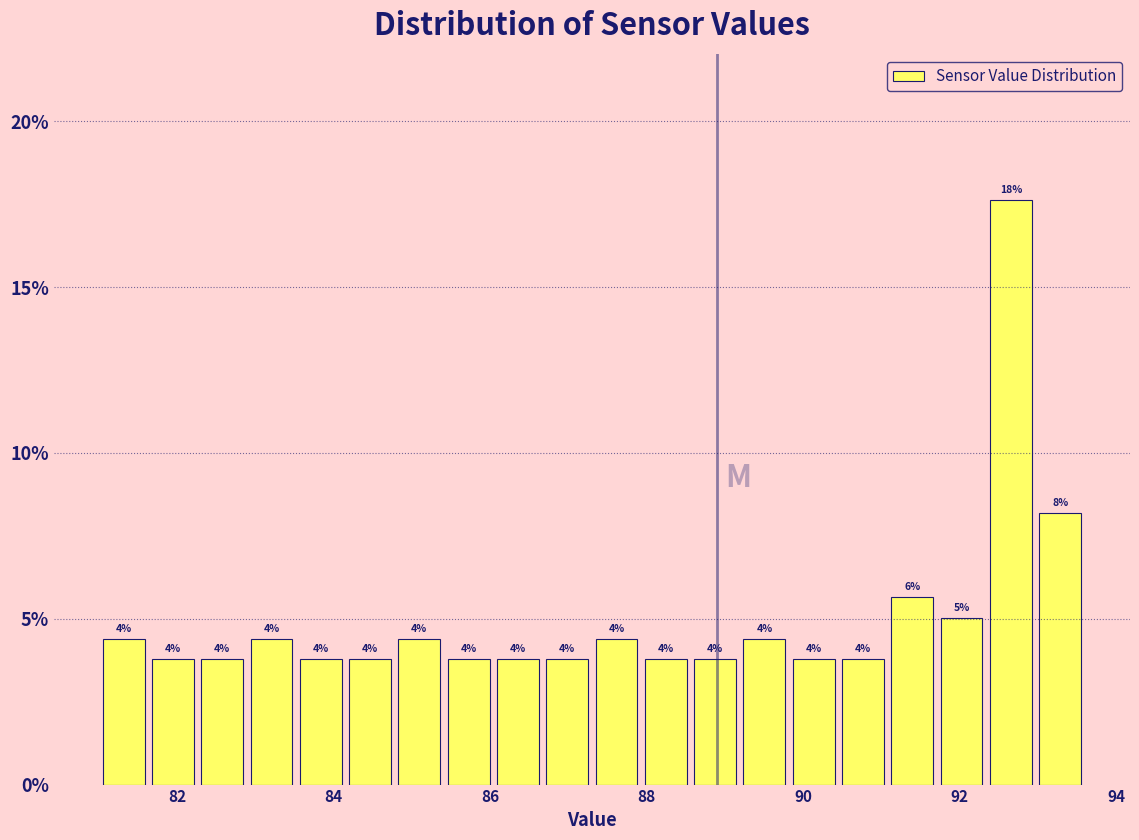

Around what value on the x-axis is the tallest bar? Give the approximate position of its centre, as read against the axis.

92.6